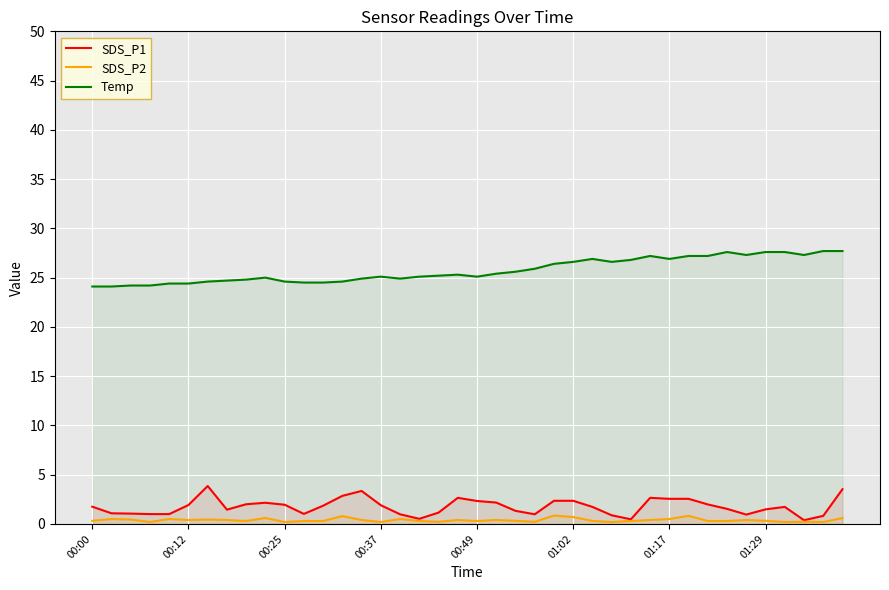

What is the label of the 40th point from the right?

00:00